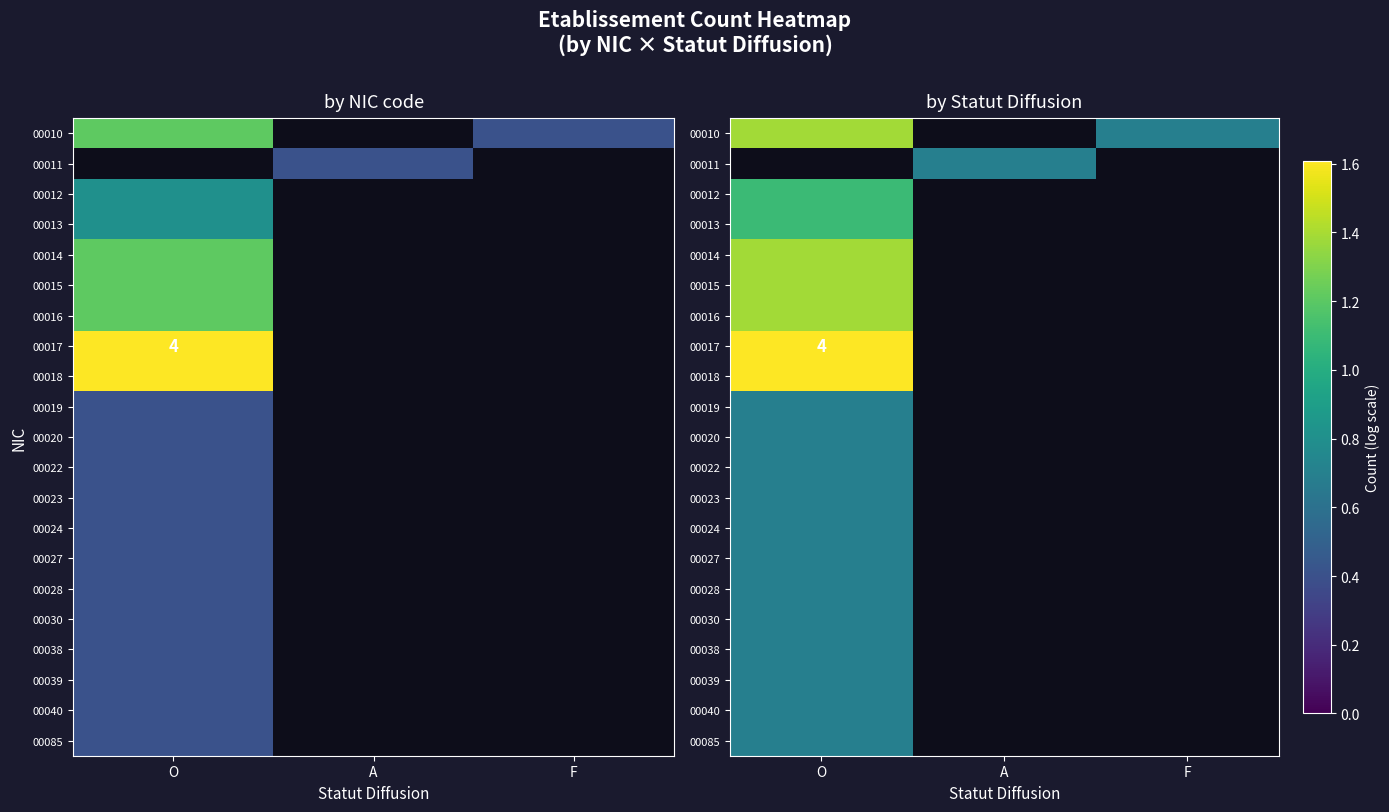

How many series are shown in this chart?

21